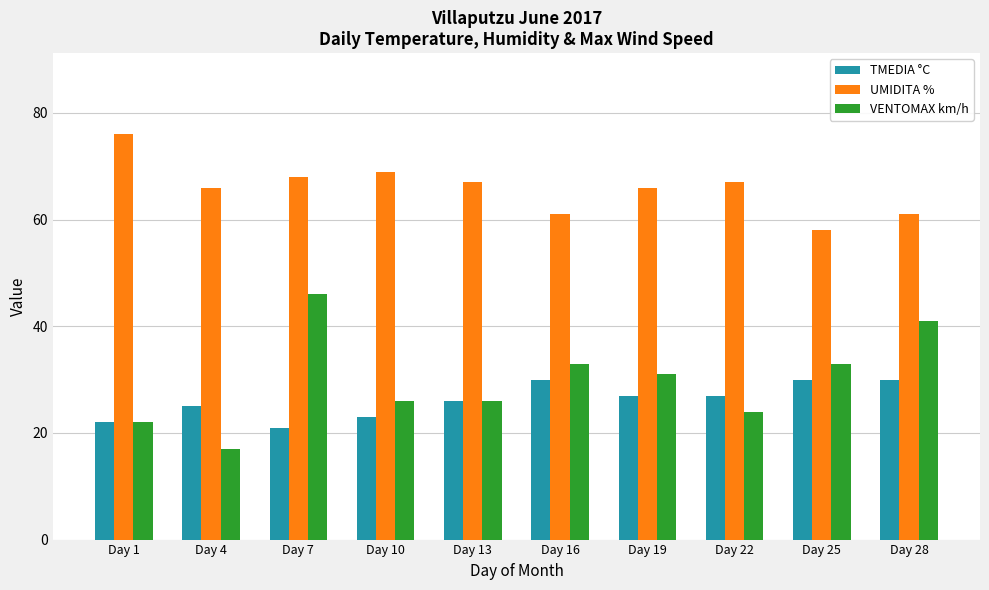

What is the minimum value for TMEDIA °C?

21